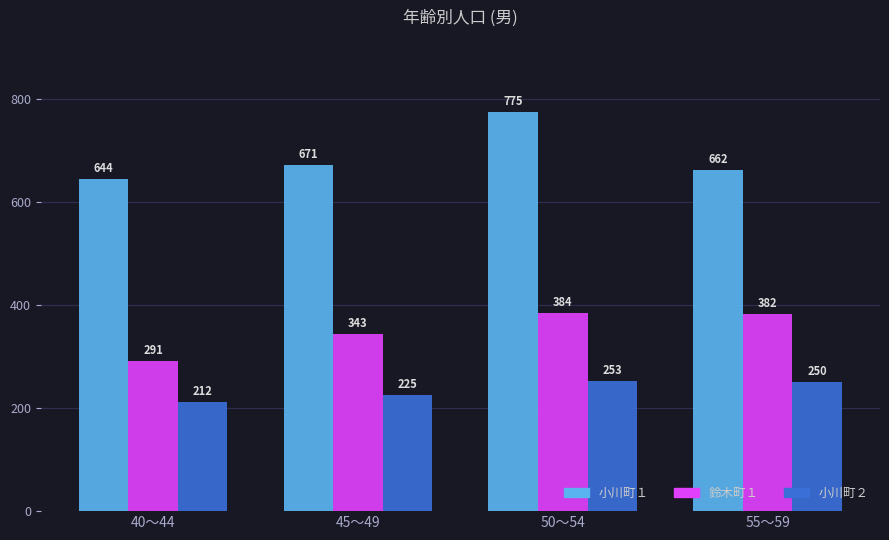

At which label is 小川町１ closest to 709?

45～49